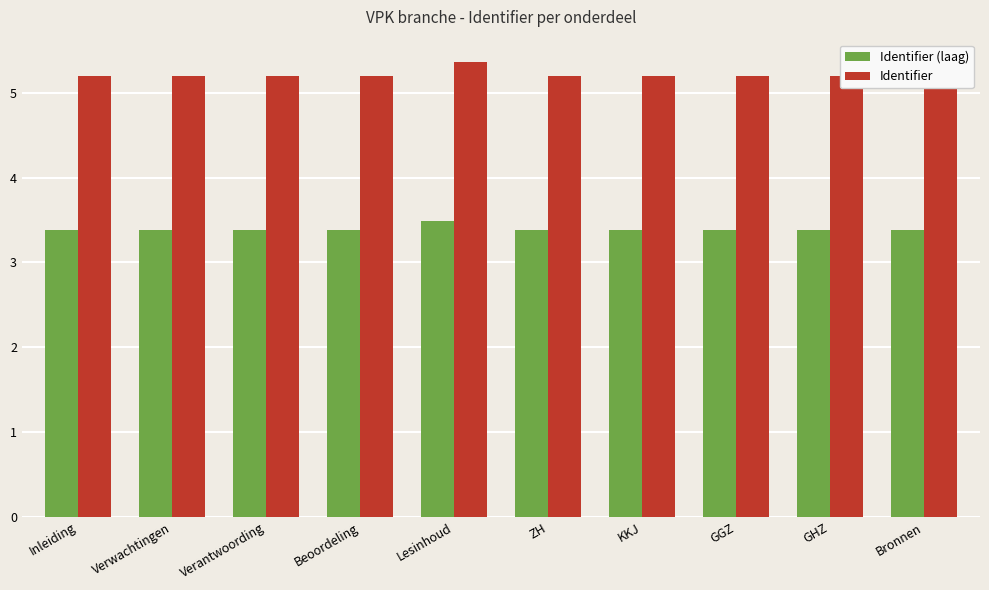

How many groups of bars are there?

10